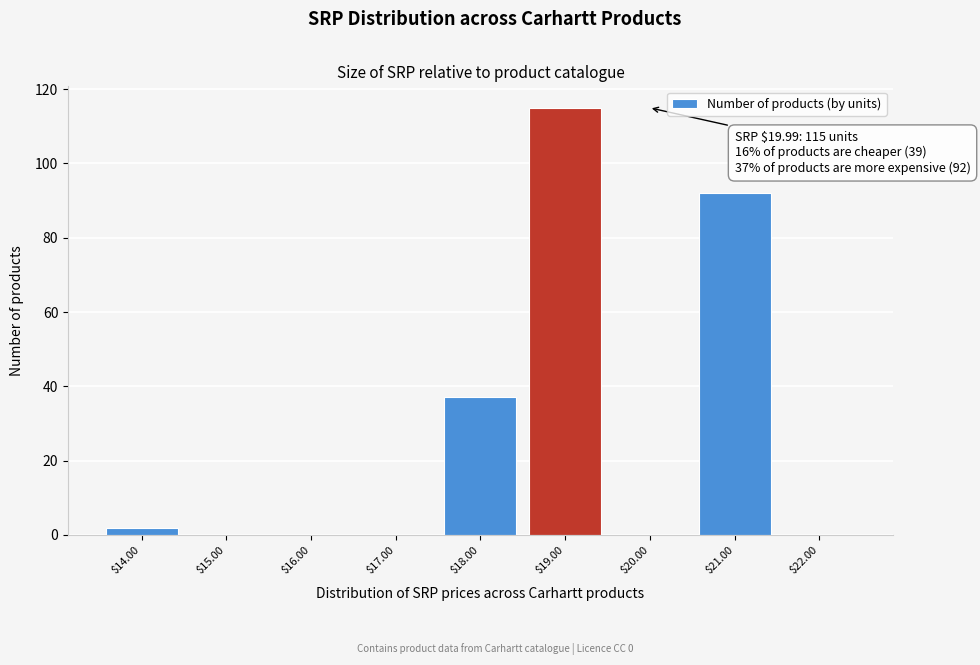

What is the greatest value displayed?

115